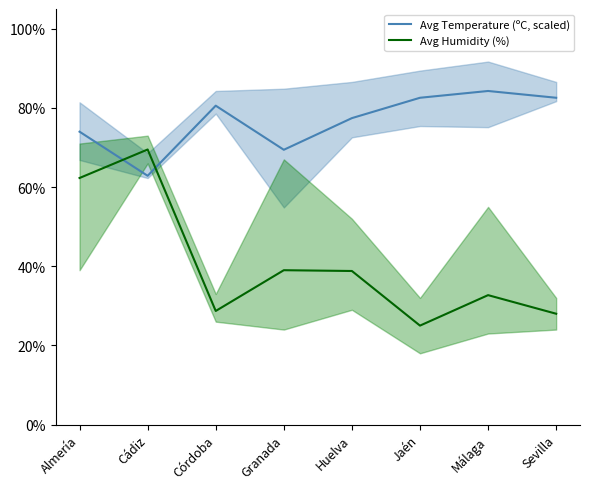

Rank the series at Almería from highest to lowest value.

Avg Temperature (ºC, scaled), Avg Humidity (%)